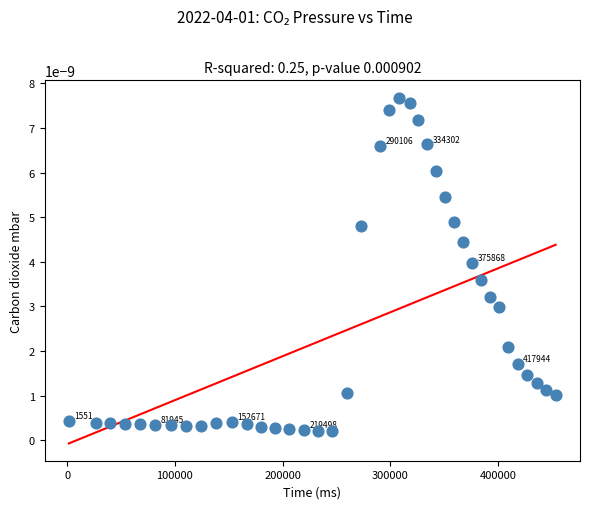

What is the range of X values (max minus min)?

451765.0